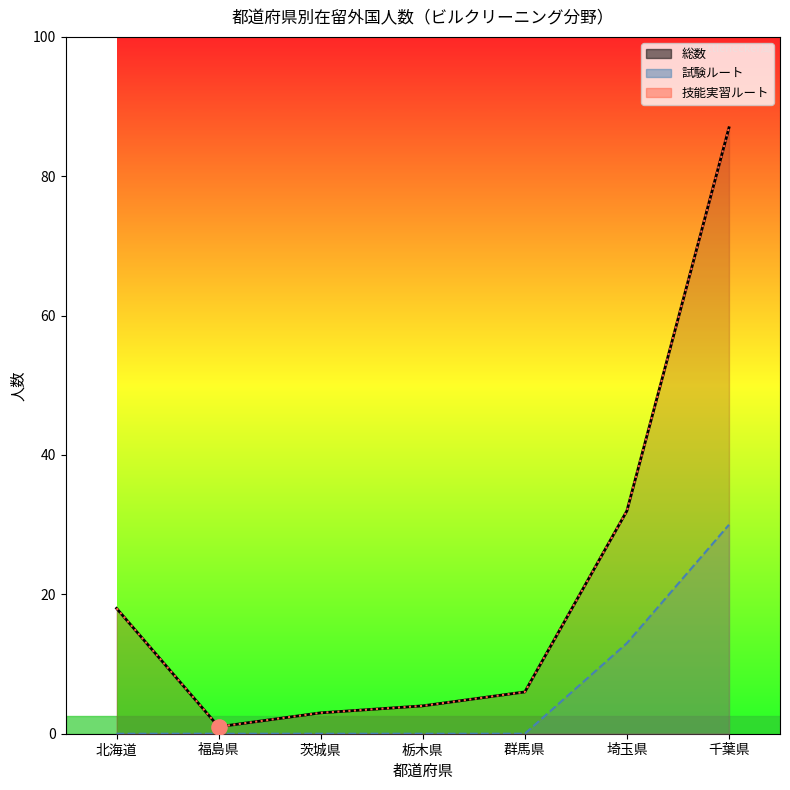

Which series reaches the minimum Y coordinate?

試験ルート_line